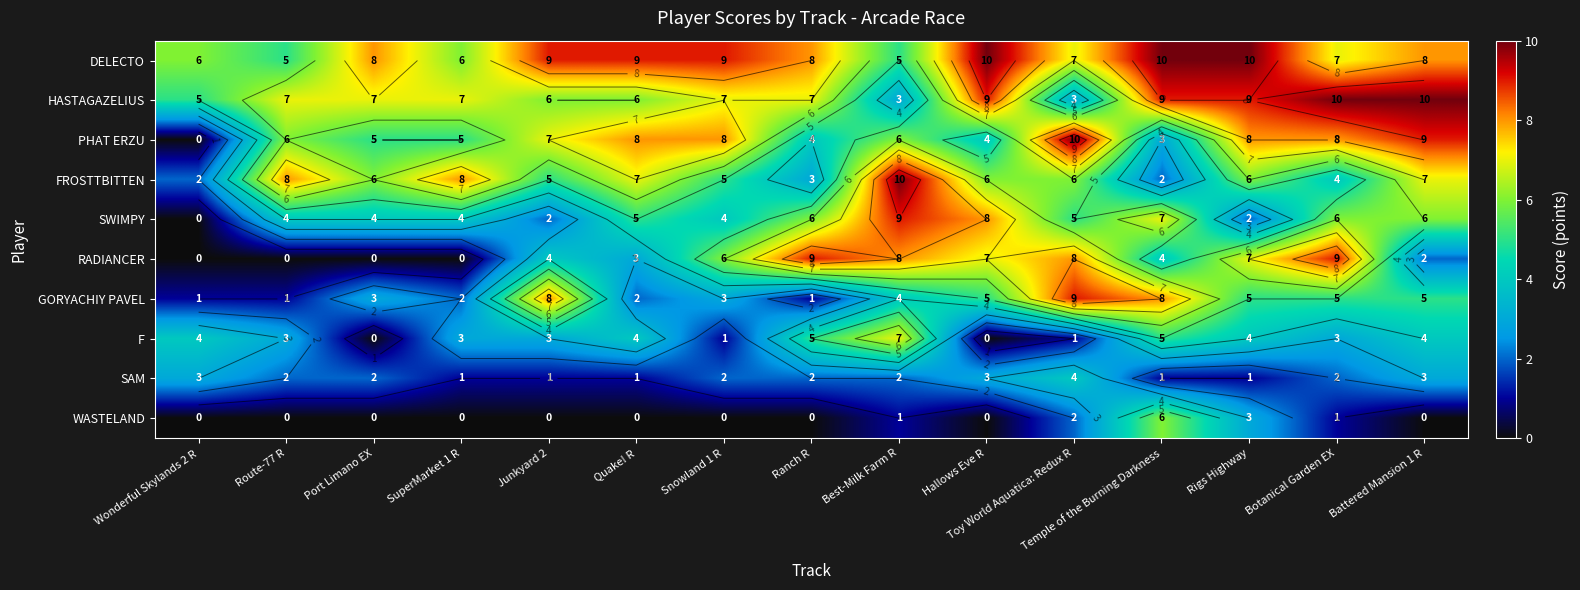

The DELECTO series shows 10 at Hallows Eve R. True or false?

True